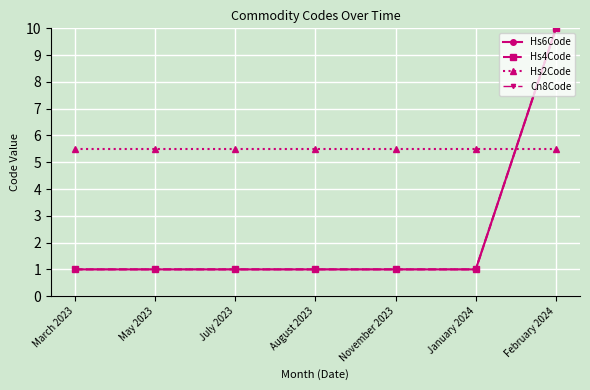

True or false: Hs2Code has more than 0 points higher than both neighbors.

False